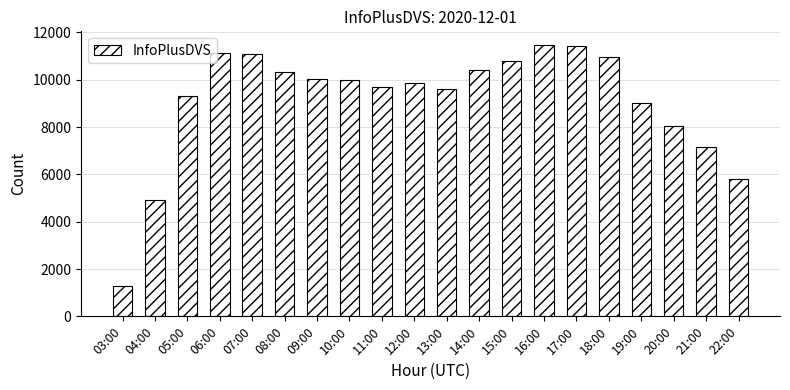

Between 13:00 and 09:00, which is larger?

09:00